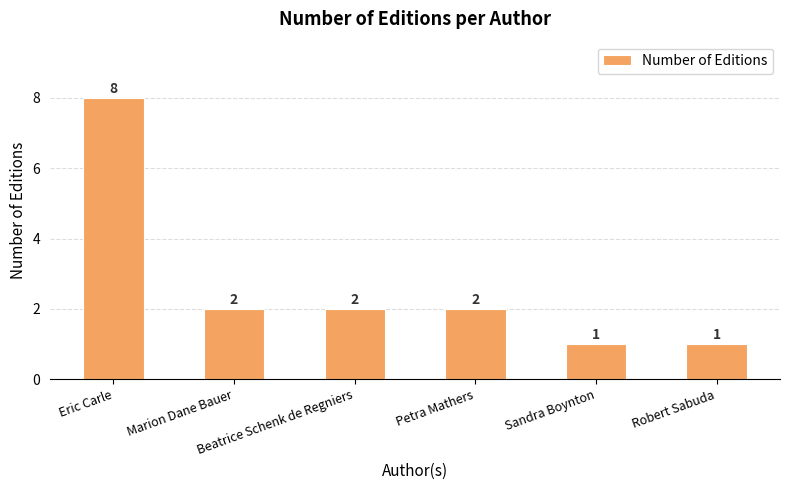

Reading right to left, extract all data points from this chart.

1	1	2	2	2	8